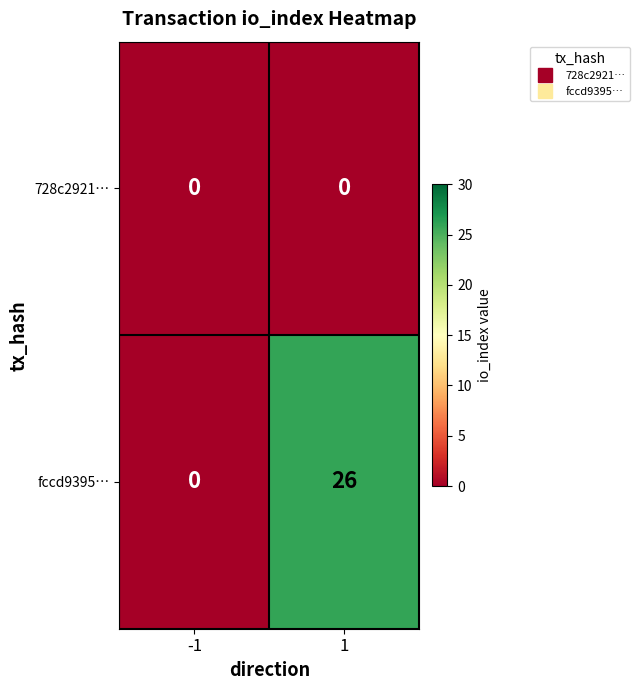

Reading right to left, list all the values displayed in this chart.

728c2921…: 1=0	-1=0
fccd9395…: 1=26	-1=0